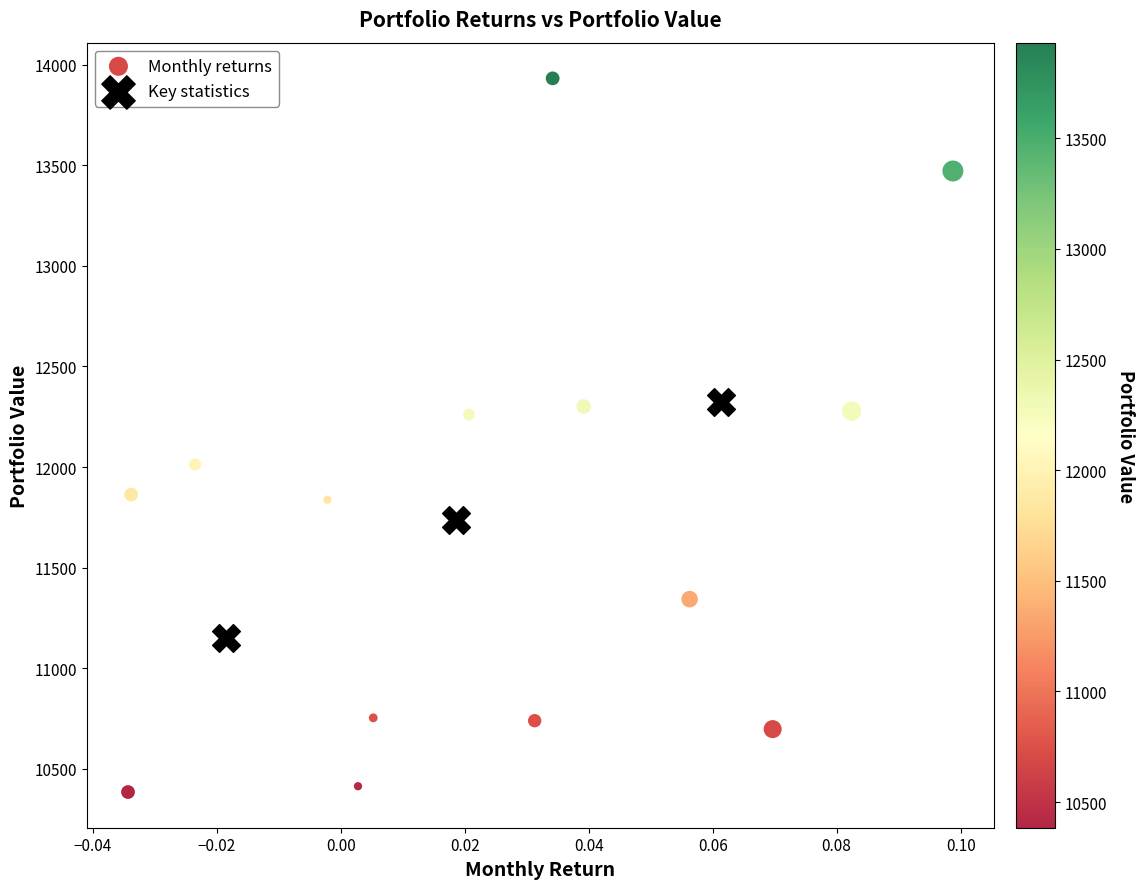

Which series has the largest Y range (max minus min)?

Monthly returns